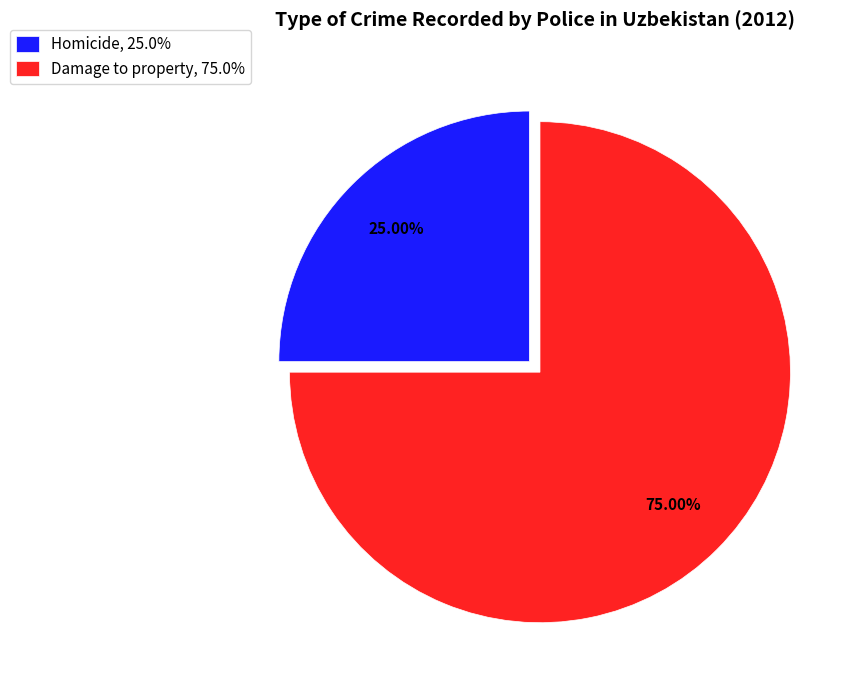

Approximately how many times larger is the value at Homicide, 25.0% compared to Damage to property, 75.0%?

0.3